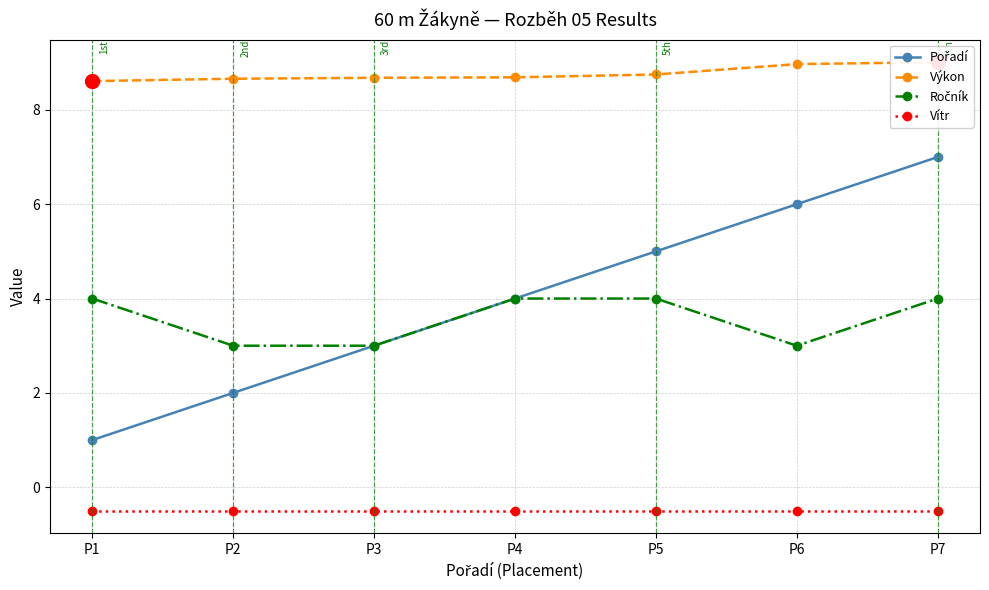

True or false: Pořadí and Vítr intersect in this chart.

False